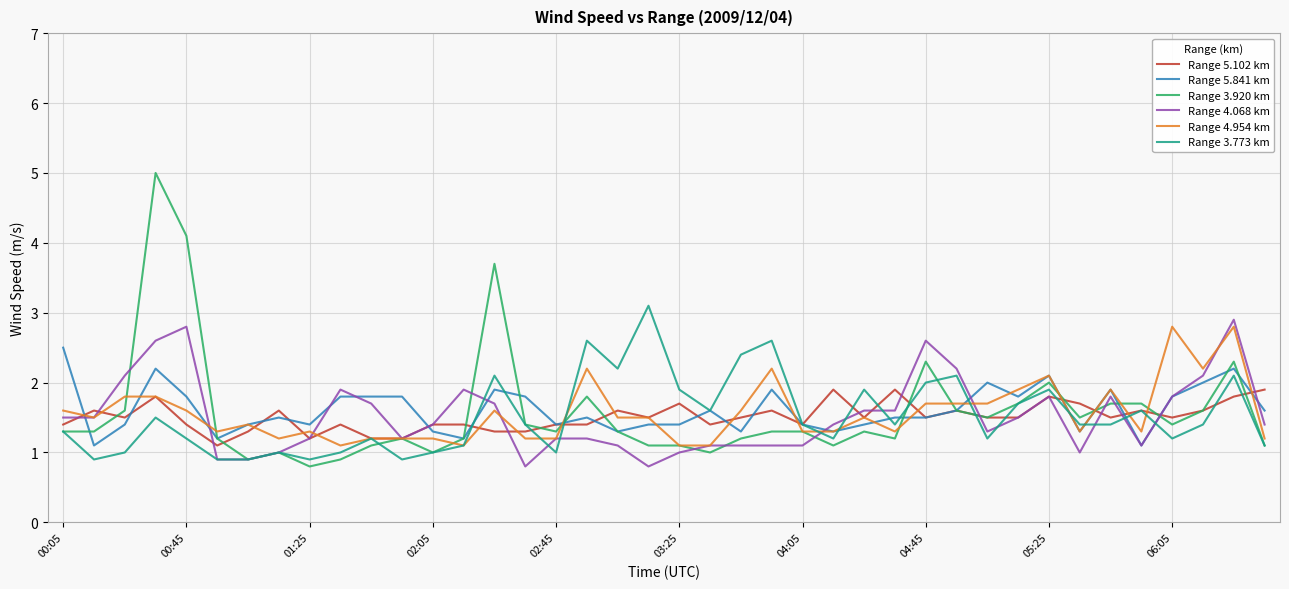

What is the maximum value for Range 4.954 km?

2.8